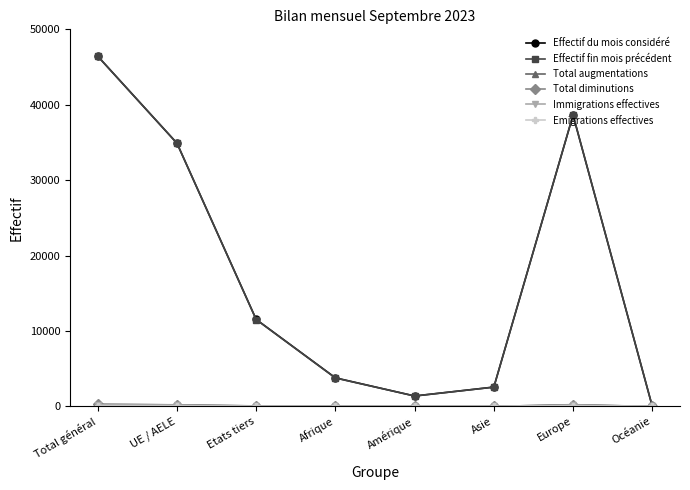

Count the number of data series in this chart.

6